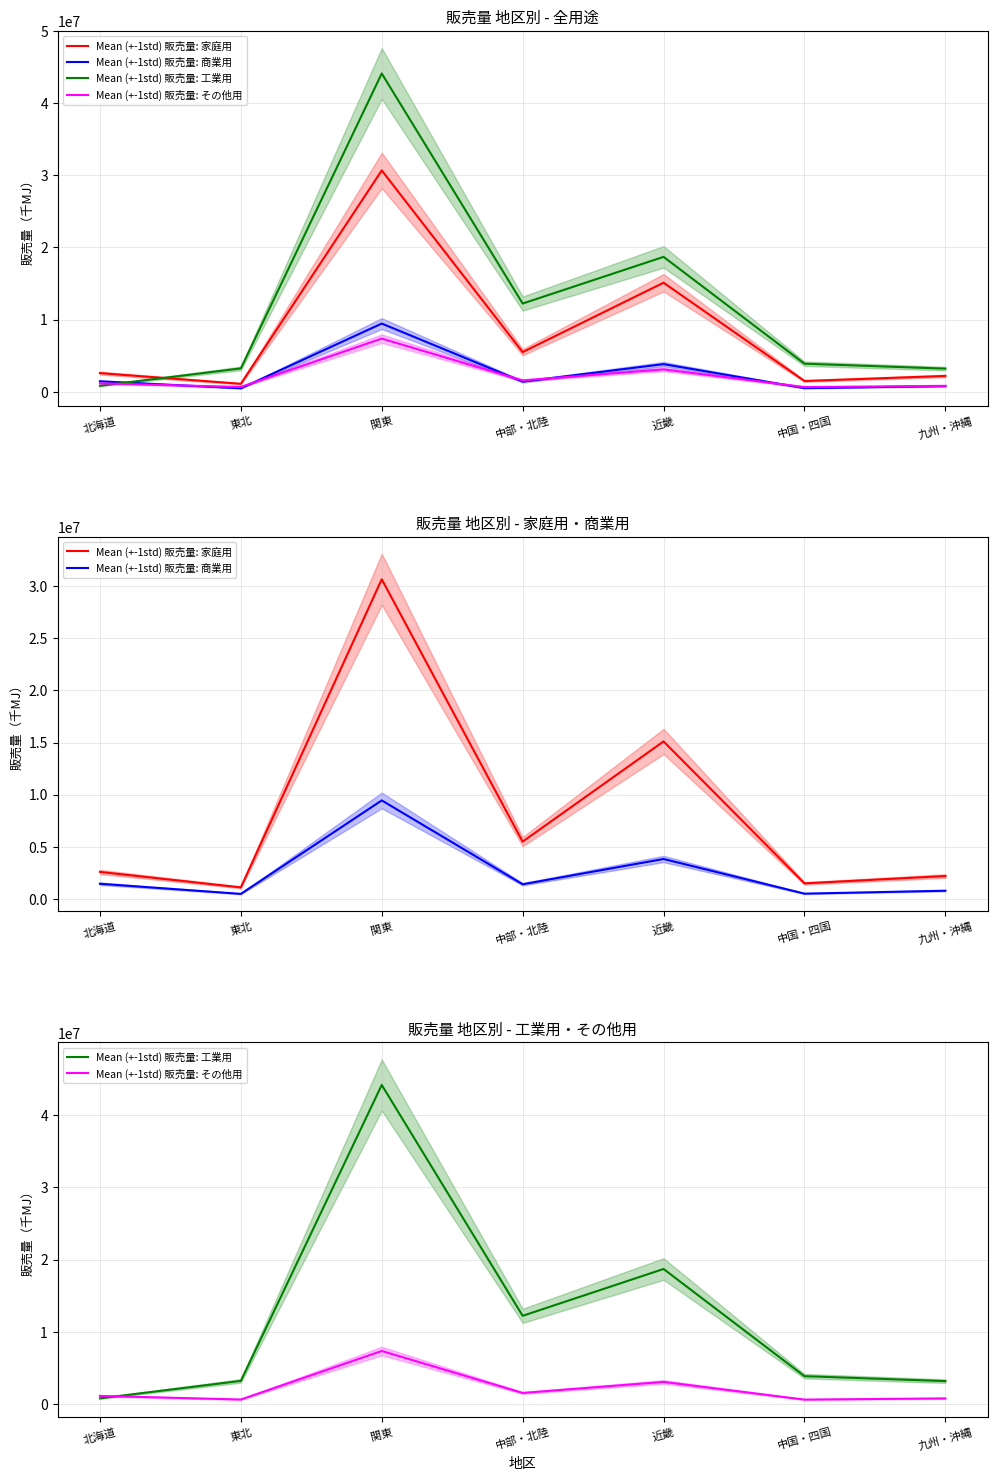

What is the label of the 3rd point from the right?

近畿